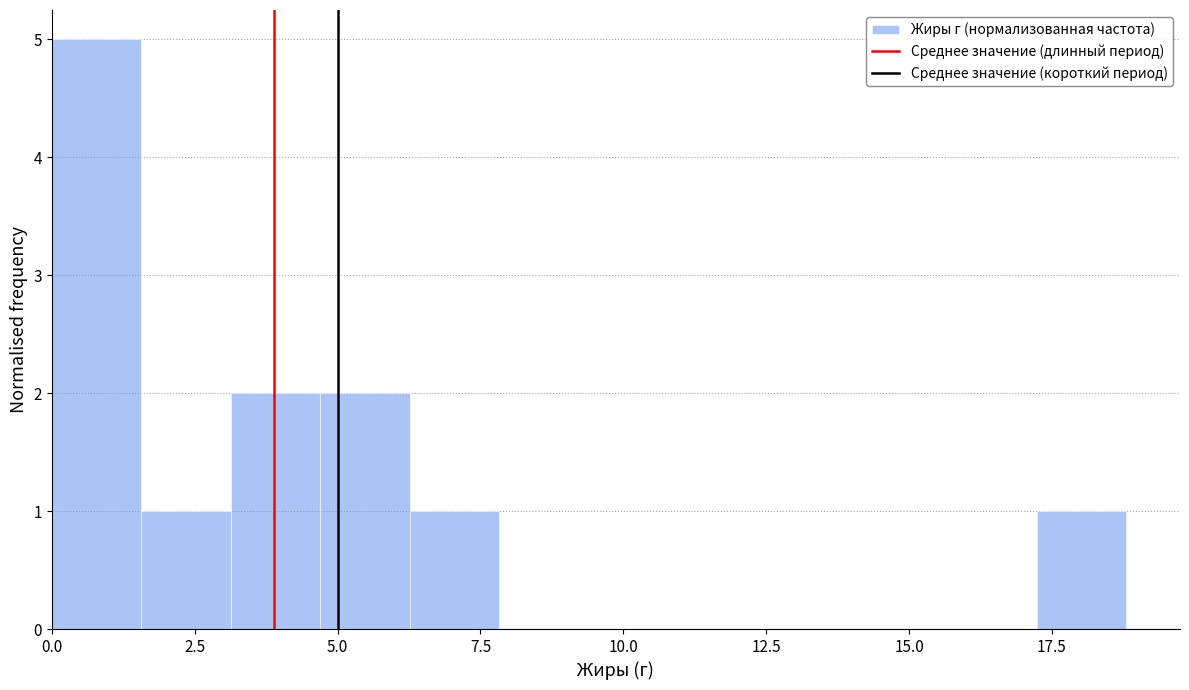

Around what value on the x-axis is the tallest bar? Give the approximate position of its centre, as read against the axis.

1.0